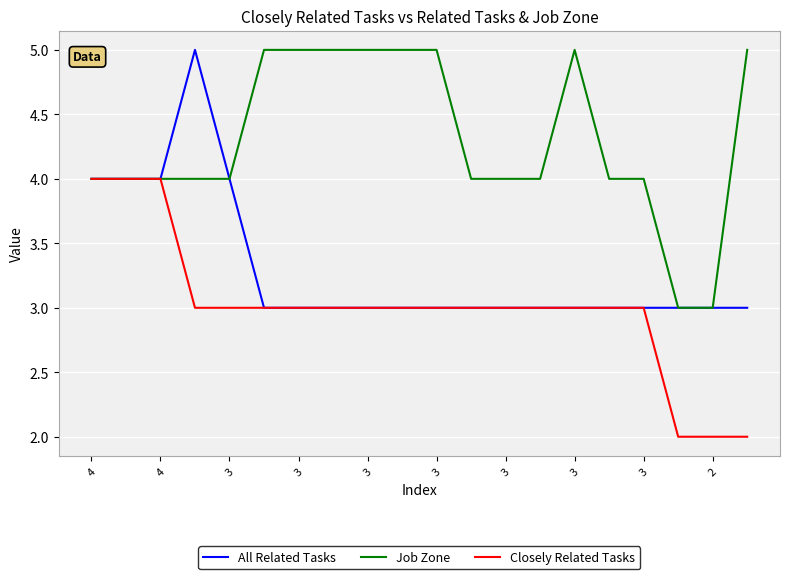

Which series has the largest total across all categories?

Job Zone